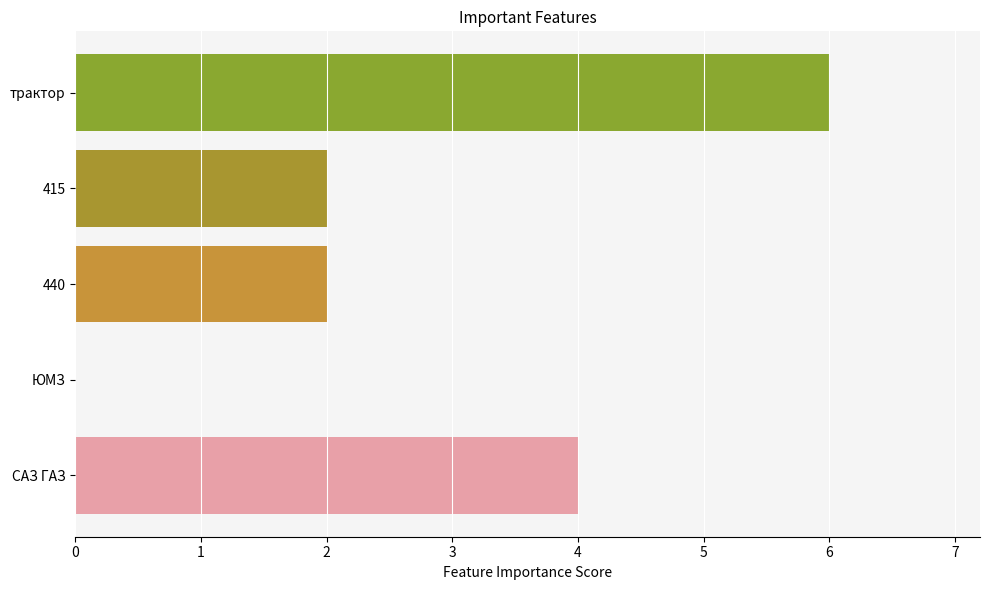

Are the bars horizontal?

Yes